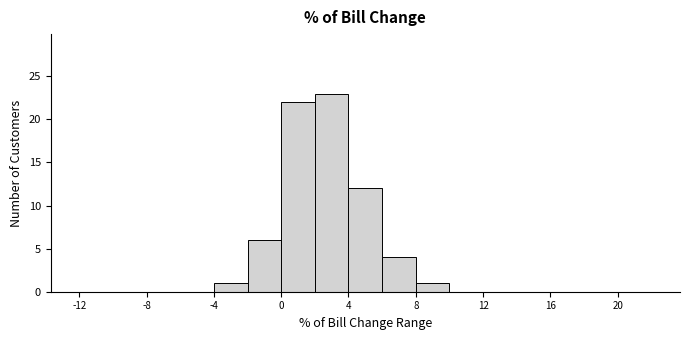

Over which range of the x-axis is the bar tallest?

2 to 4